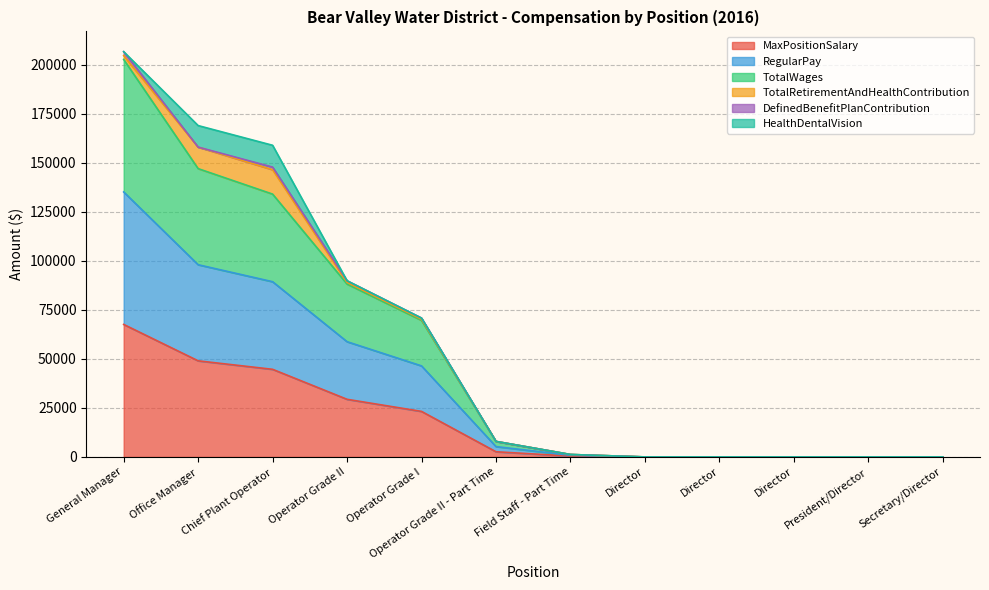

Between Director and Office Manager, which is larger?

Office Manager